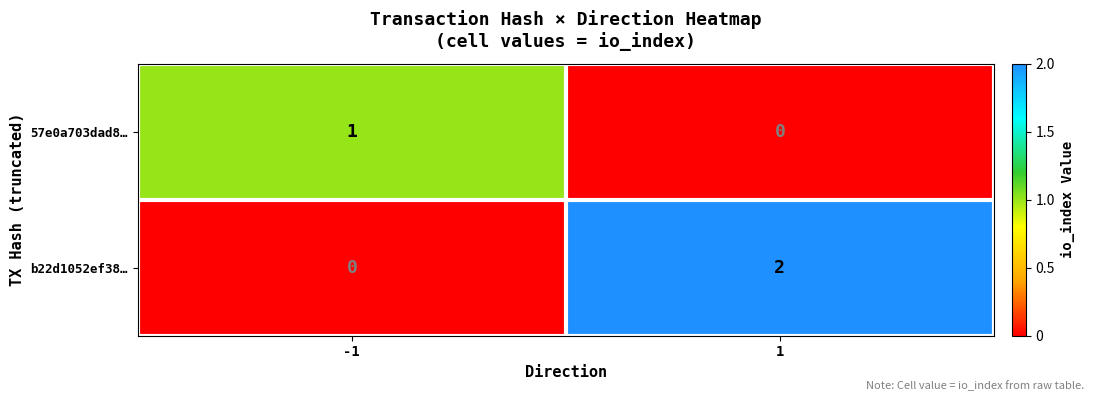

Reading left to right, transcribe all the data shown in this chart.

57e0a703dad8…: -1=1	1=0
b22d1052ef38…: -1=0	1=2